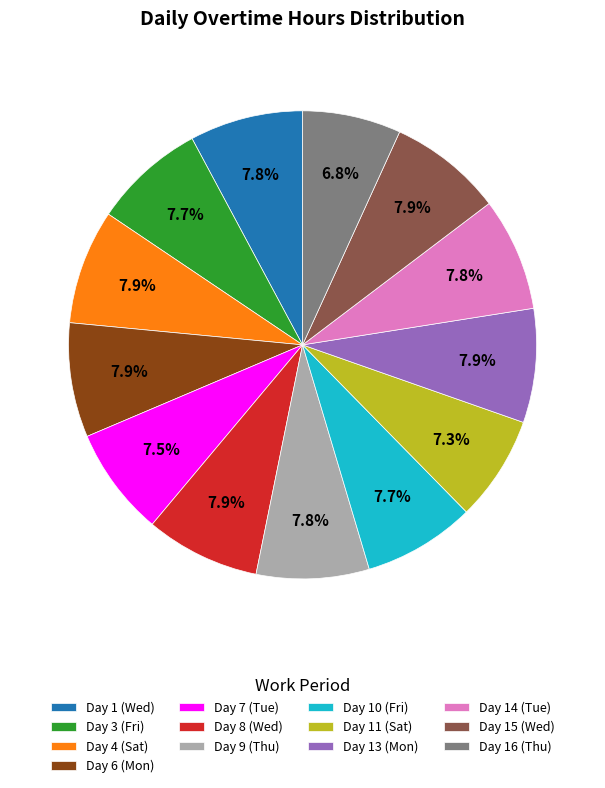

What percentage do Day 7 (Tue) and Day 11 (Sat) together represent?

14.8%